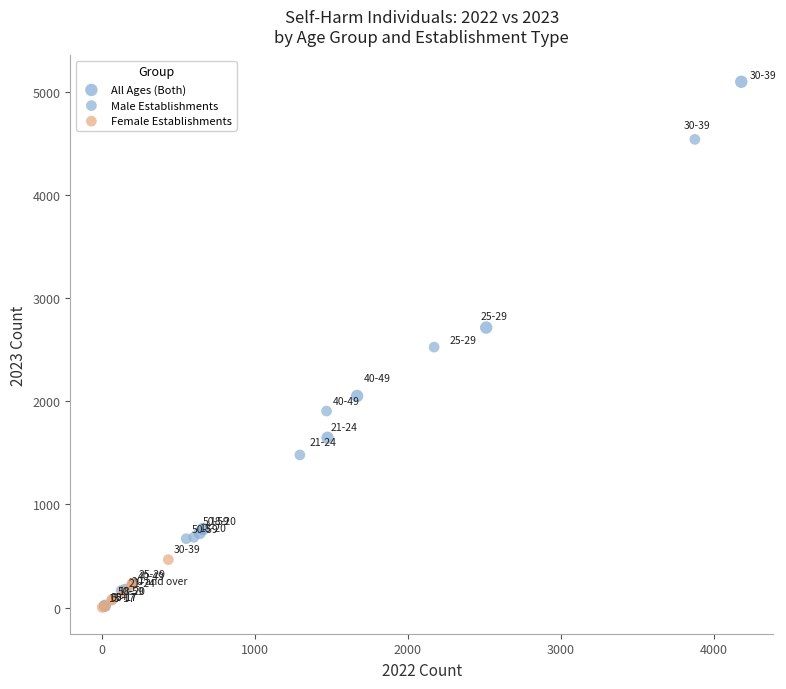

What are all the series names shown in the legend?

All Ages (Both), Male Establishments, Female Establishments